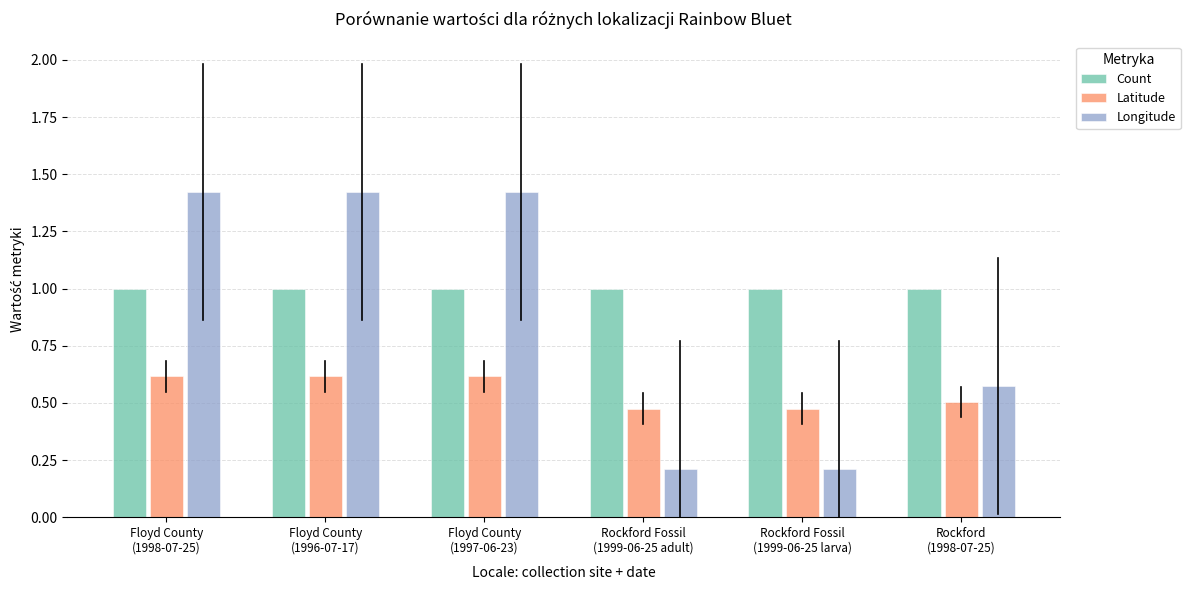

Is the value of Latitude at Rockford
(1998-07-25) greater than the value of Longitude at Floyd County
(1996-07-17)?

No